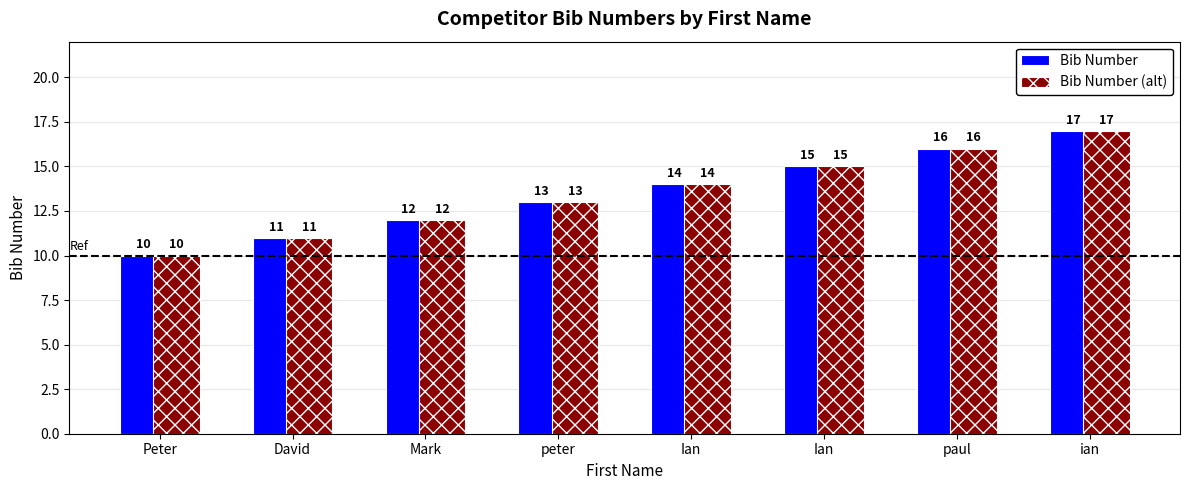

Which series has the largest range (max minus min)?

Bib Number